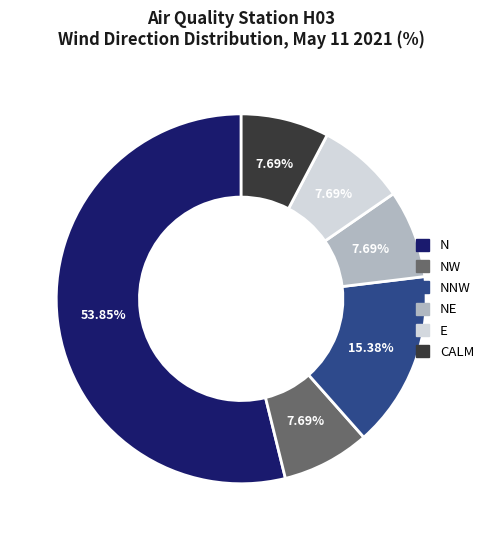

How many slices are in this pie chart?

6